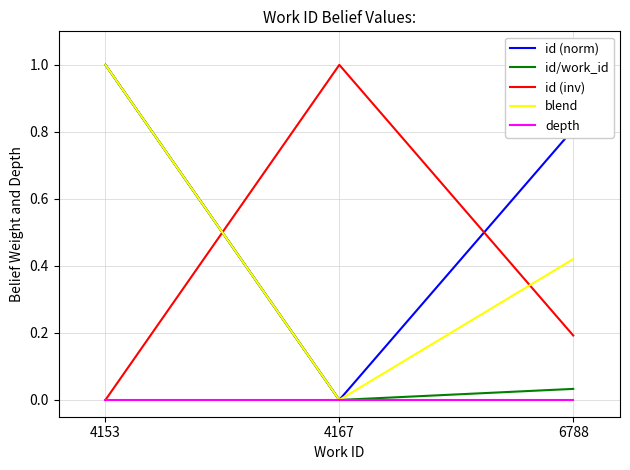

What is the difference between the id (norm) values at 6788 and 4167?

0.8